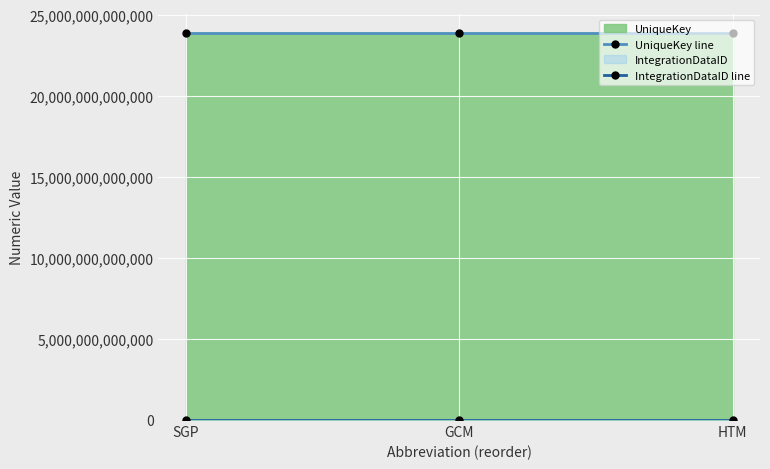

Where is IntegrationDataID line nearest to the value 138311?

SGP